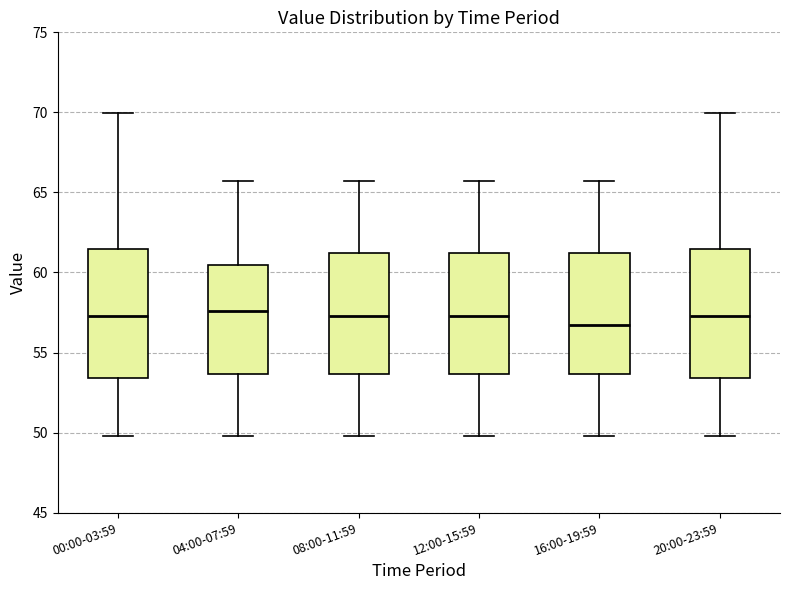

Reading left to right, read every box against the y-axis: the position of its median line, the range the box covers, and the ends of its whiskers. The values are not printed on the chart, so give them approximately, as read against the axis.

00:00-03:59: median 57.5, box 53.5 to 61.5, whiskers 50.0 to 70.0
04:00-07:59: median 57.5, box 53.5 to 60.5, whiskers 50.0 to 65.5
08:00-11:59: median 57.5, box 53.5 to 61.0, whiskers 50.0 to 65.5
12:00-15:59: median 57.5, box 53.5 to 61.0, whiskers 50.0 to 65.5
16:00-19:59: median 56.5, box 53.5 to 61.0, whiskers 50.0 to 65.5
20:00-23:59: median 57.5, box 53.5 to 61.5, whiskers 50.0 to 70.0